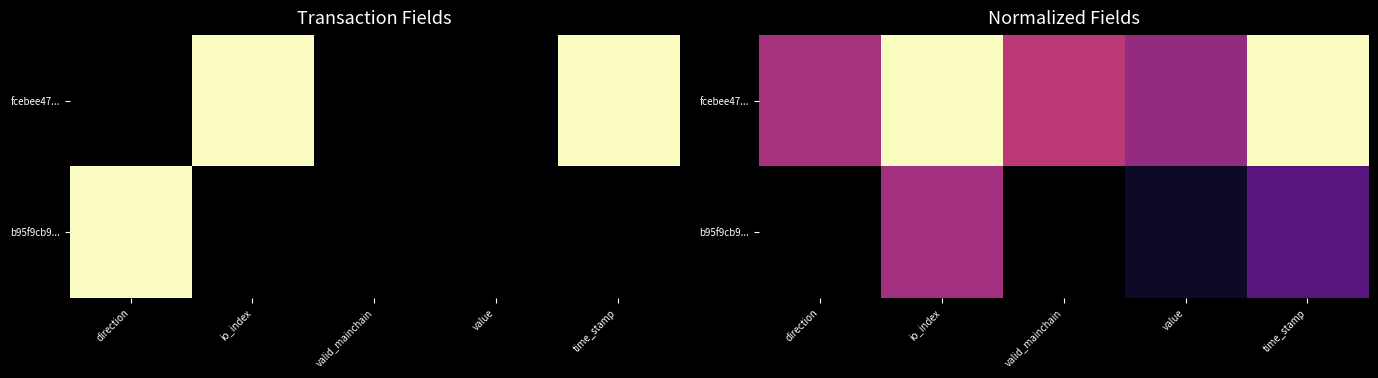

Which series has the largest total across all categories?

fcebee47...